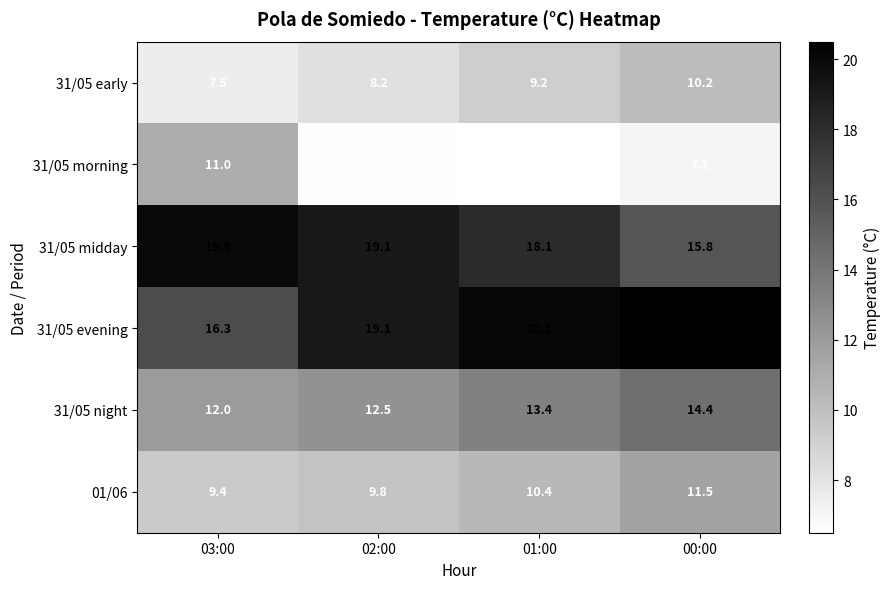

Which series changed the most between 03:00 and 01:00?

31/05 morning